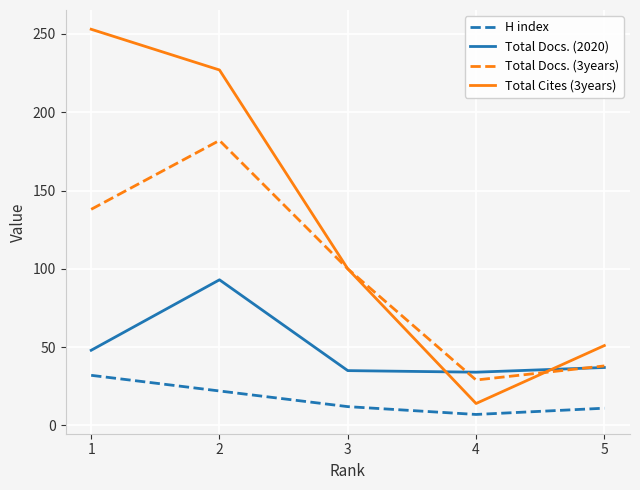

Is the value of Total Cites (3years) at 1 greater than the value of H index at 1?

Yes